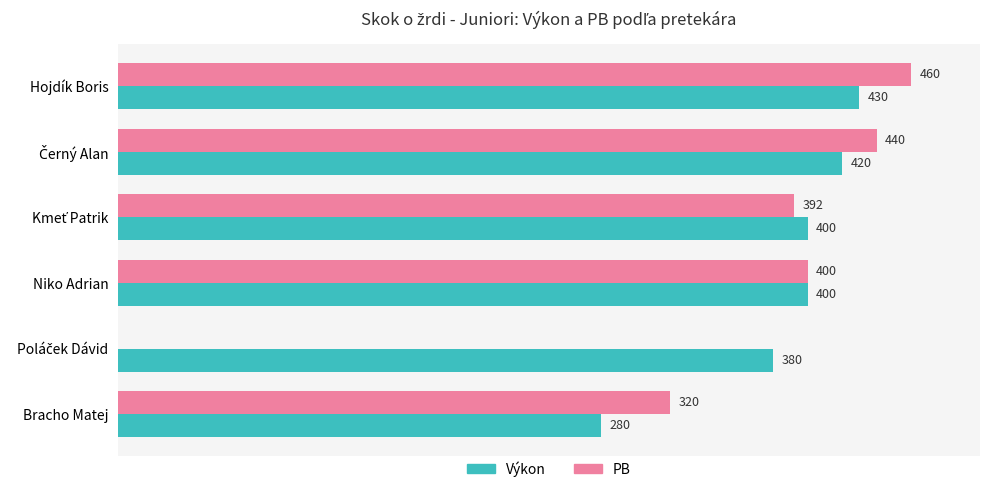

Where is PB nearest to the value 230?

Bracho Matej